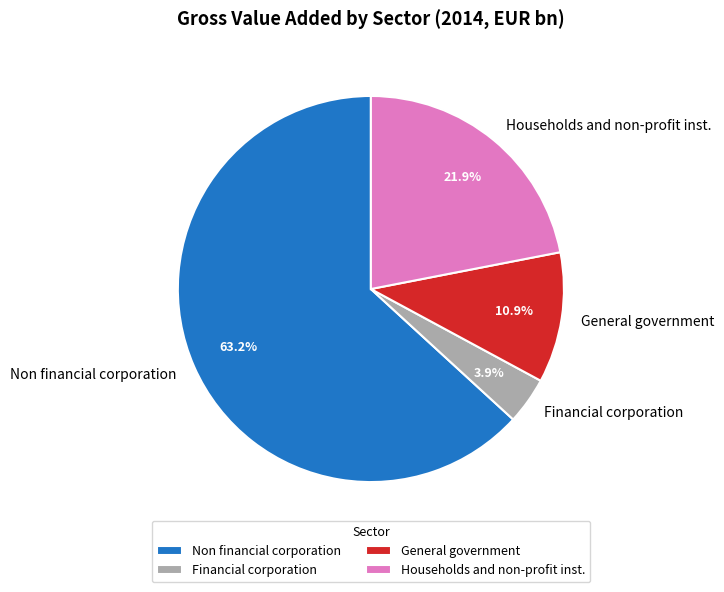

Between Financial corporation and Non financial corporation, which is larger?

Non financial corporation